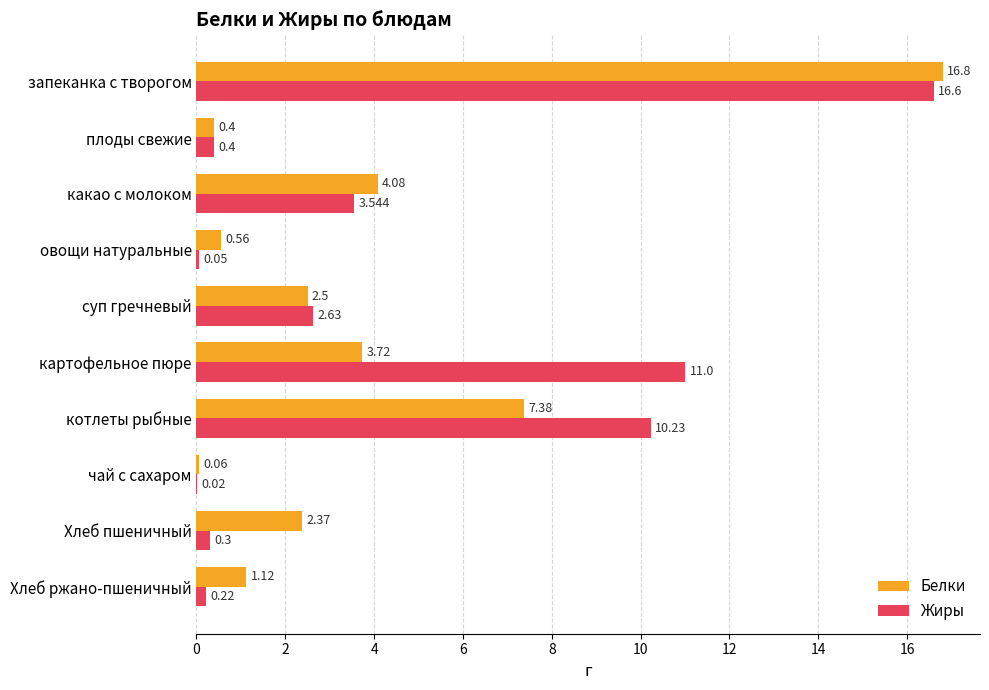

What is the average value of the Белки series?

3.9